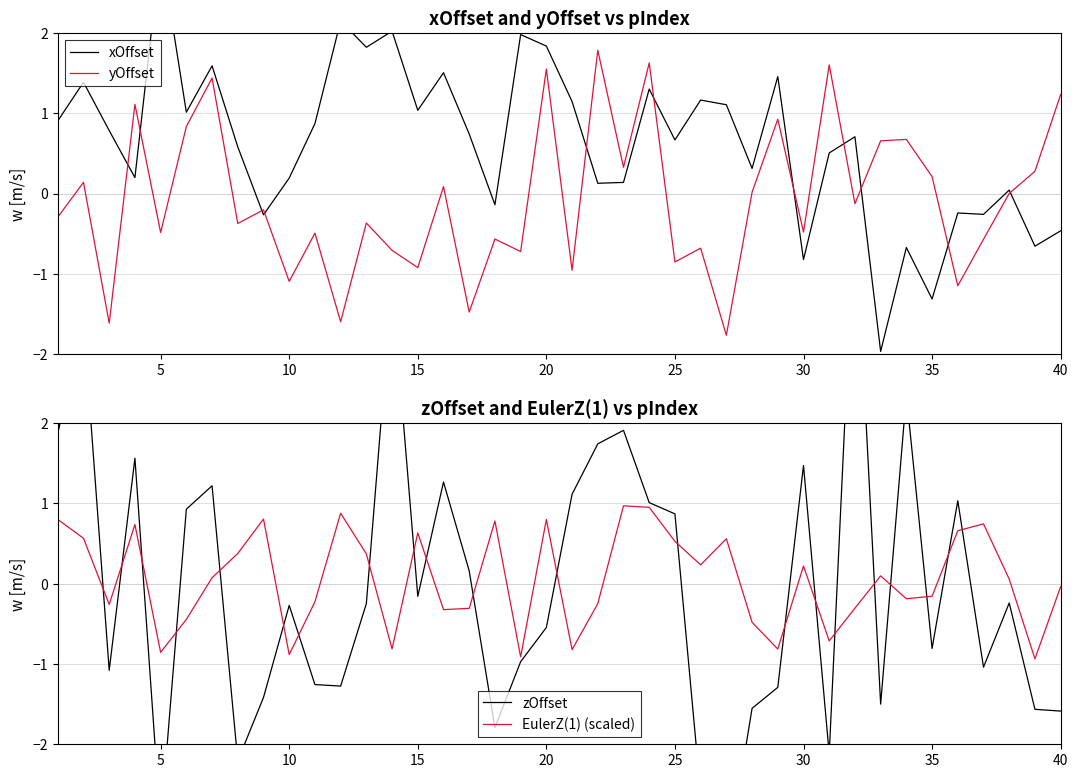

Which series has the largest range (max minus min)?

zOffset